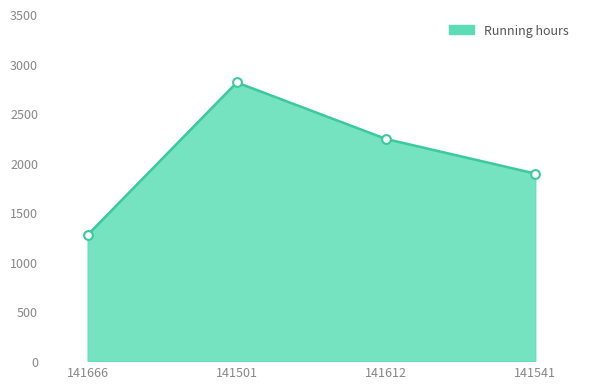

Approximately how many times larger is the value at 141612 compared to 141541?

1.2